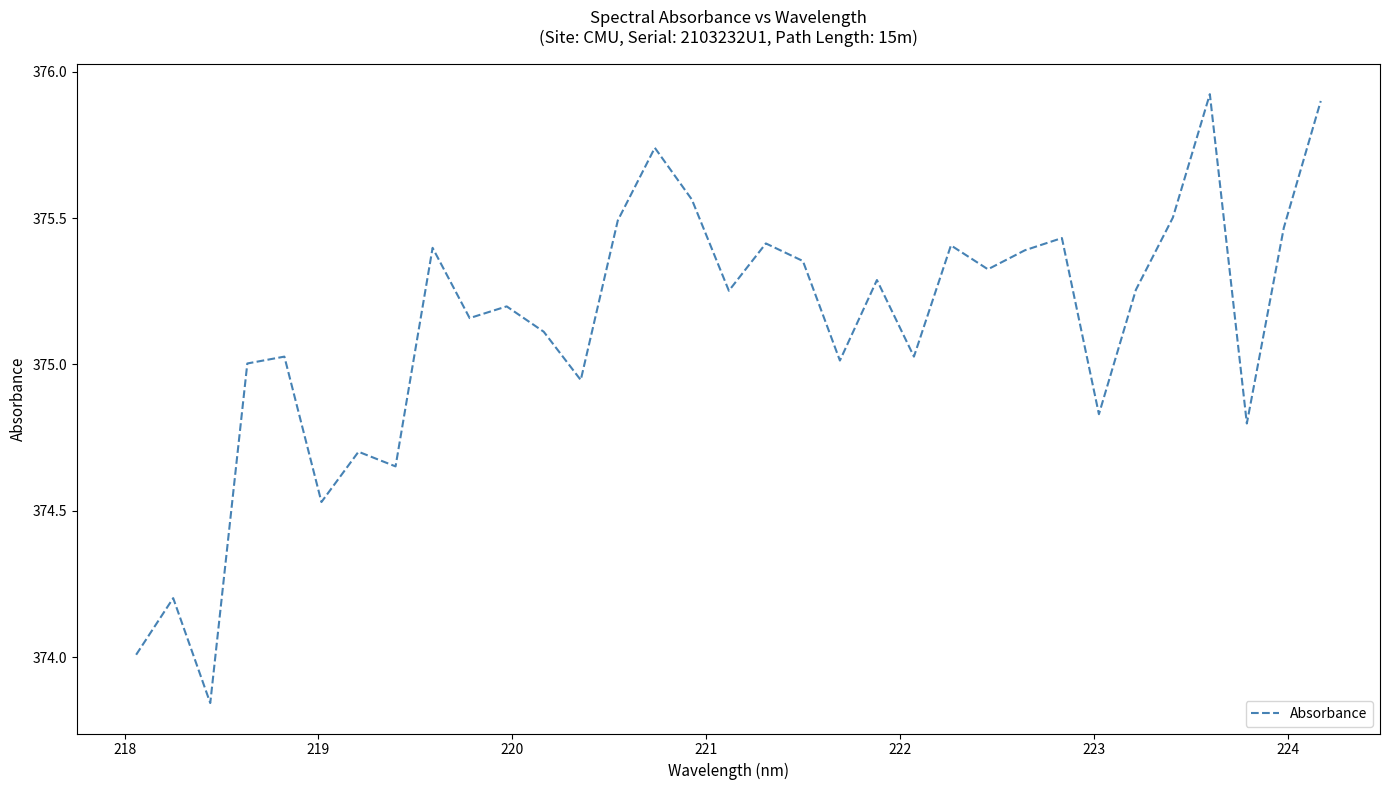

What is the difference between the maximum and minimum values?

2.1